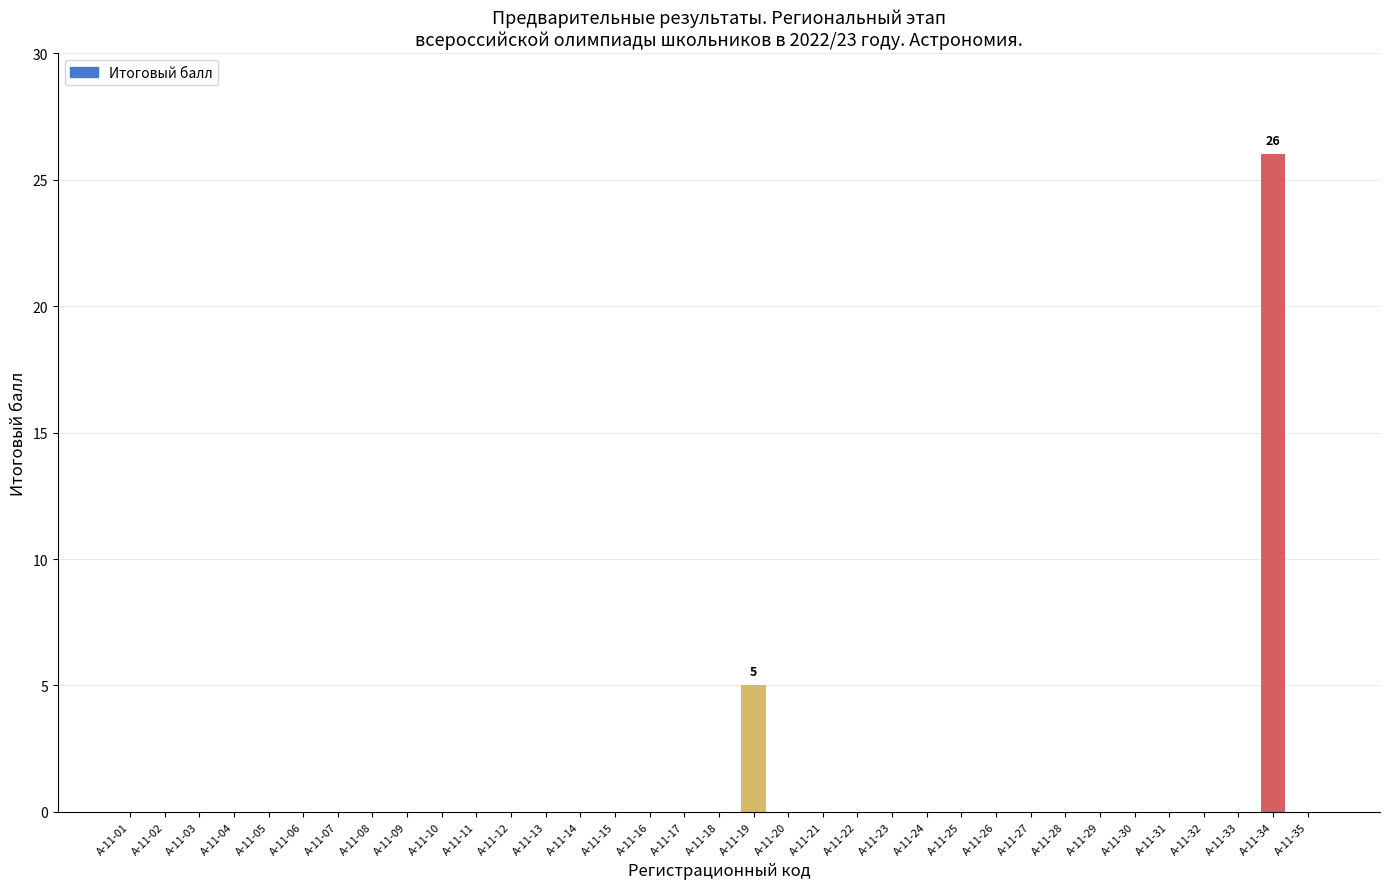

Reading right to left, what are all the values shown in this chart?

0	26	0	0	0	0	0	0	0	0	0	0	0	0	0	0	5	0	0	0	0	0	0	0	0	0	0	0	0	0	0	0	0	0	0